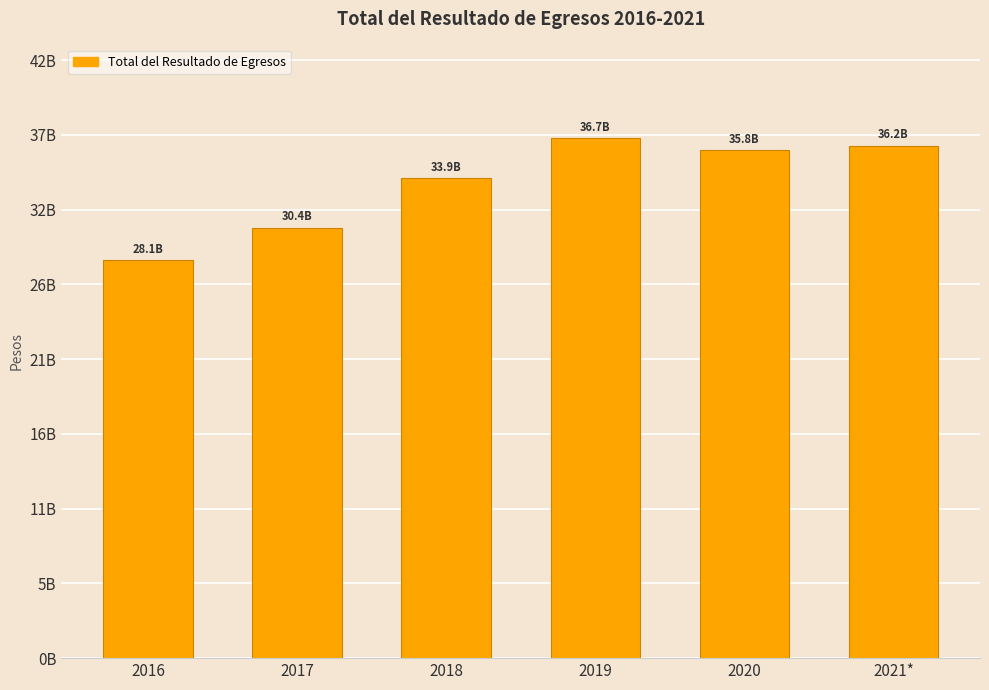

Reading left to right, list all the values displayed in this chart.

28082235755.7	30381551831.8	33904126850.7	36707294923.8	35843505247.1	36173663808.0